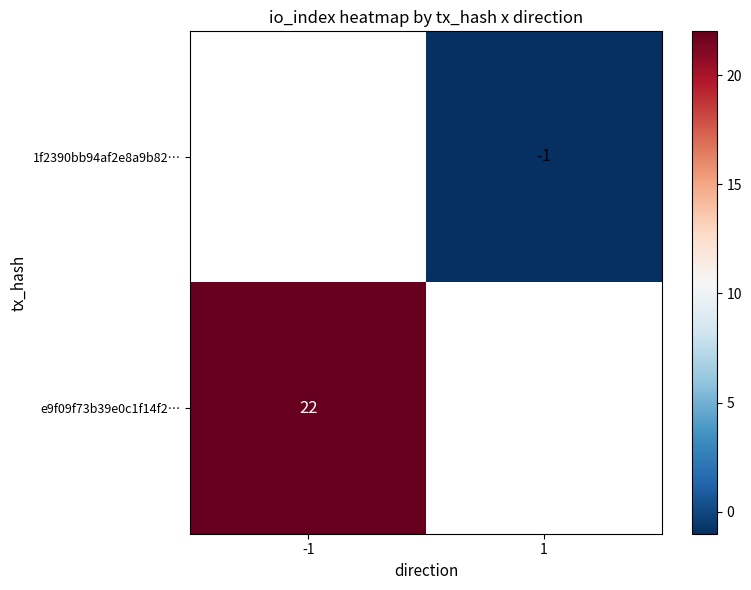

The value of e9f09f73b39e0c1f14f2… at -1 is 22. True or false?

True